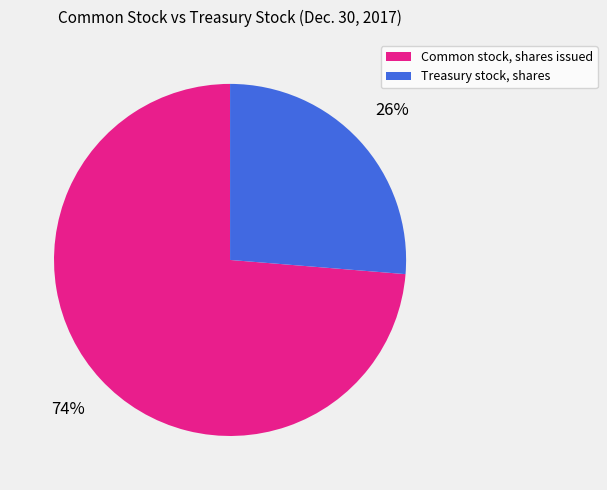

What is the ratio of the value at Treasury stock, shares to the value at Common stock, shares issued?

0.4